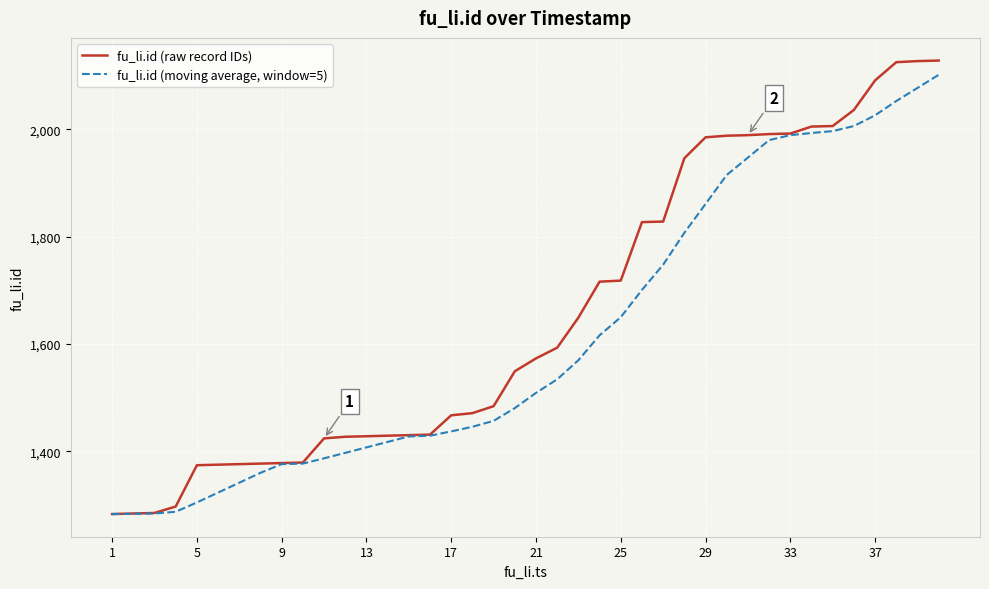

Rank the series by their maximum value, from lowest to highest.

fu_li.id (moving average, window=5), fu_li.id (raw record IDs)